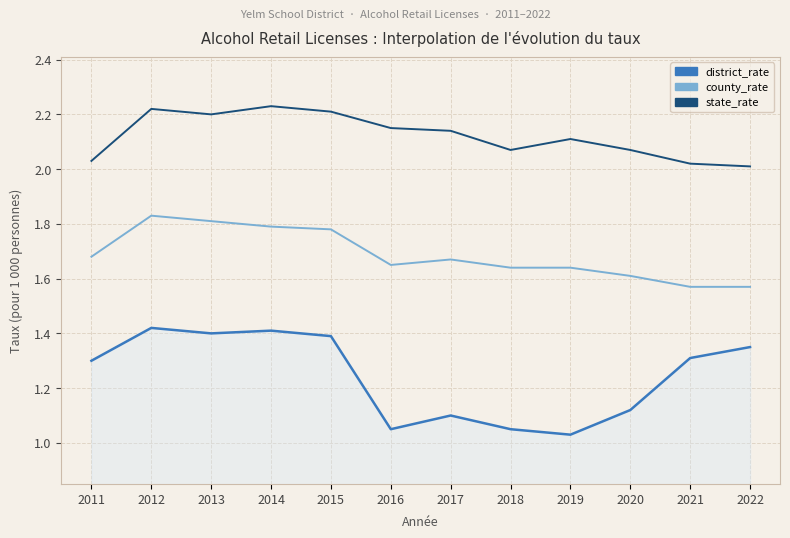

True or false: district_rate and state_rate cross at least once.

False